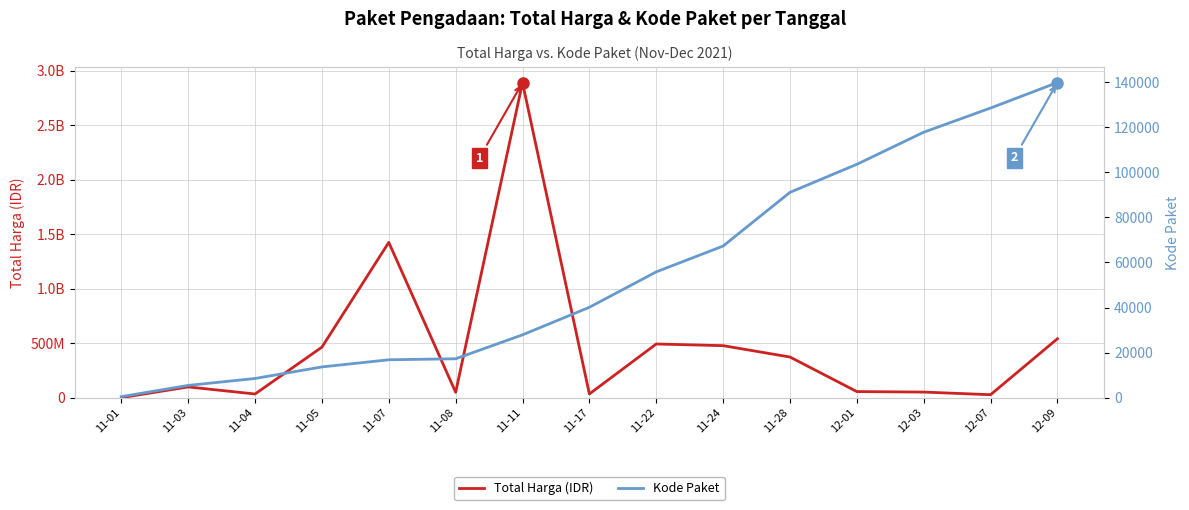

What is the lowest value of the Total Harga (IDR) series?

333600